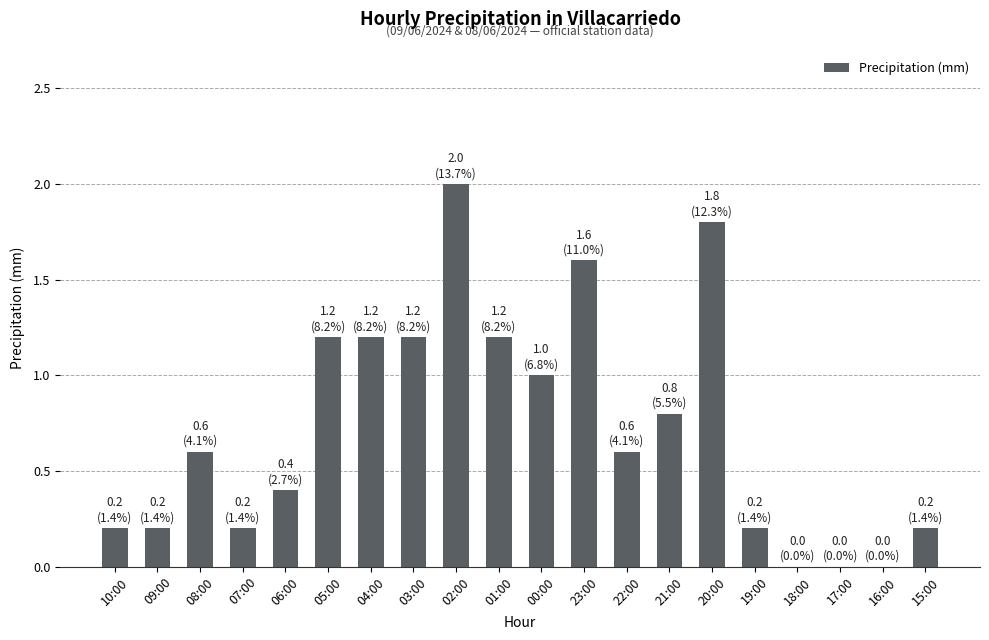

At which category does the chart reach its peak across all series?

02:00